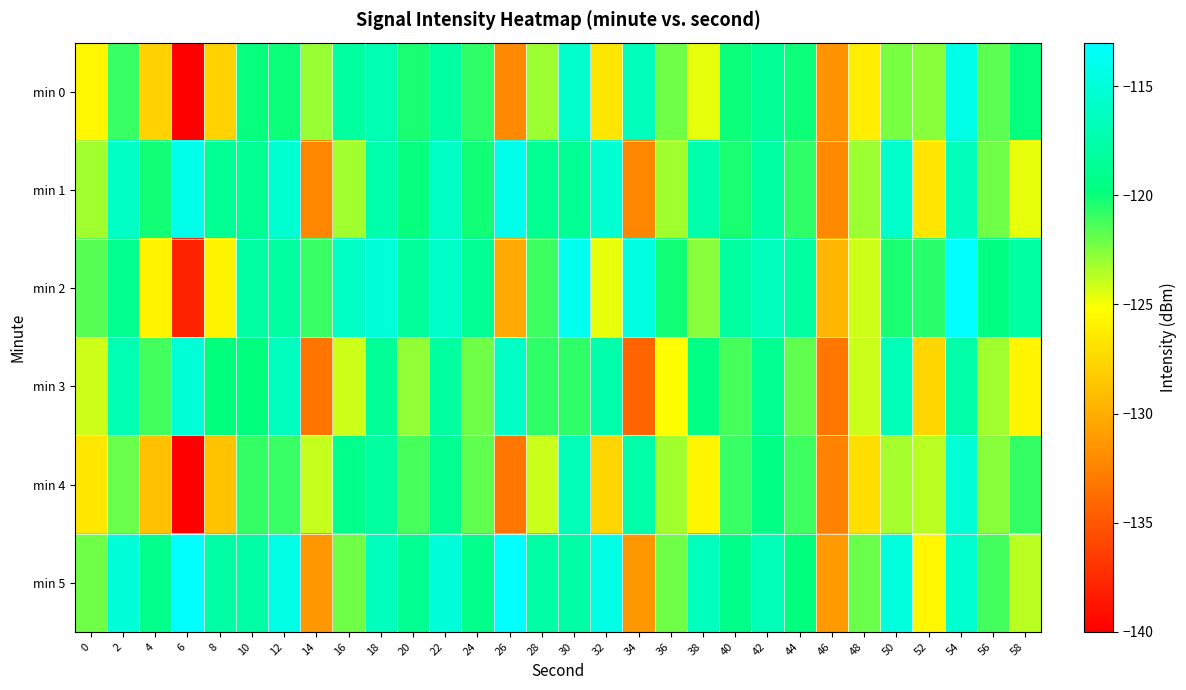

Which series has the widest spread of values?

min 0